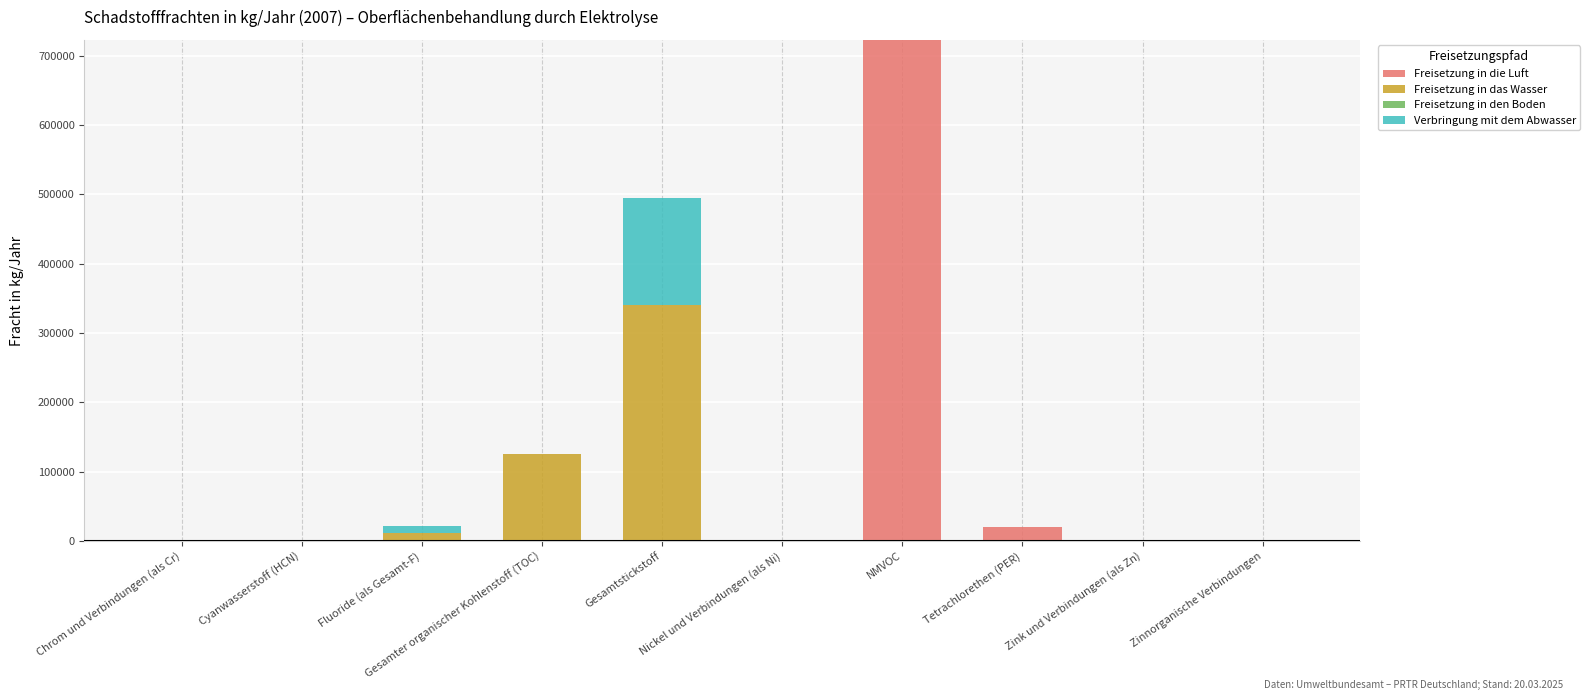

What is the maximum value for Freisetzung in die Luft?

723000